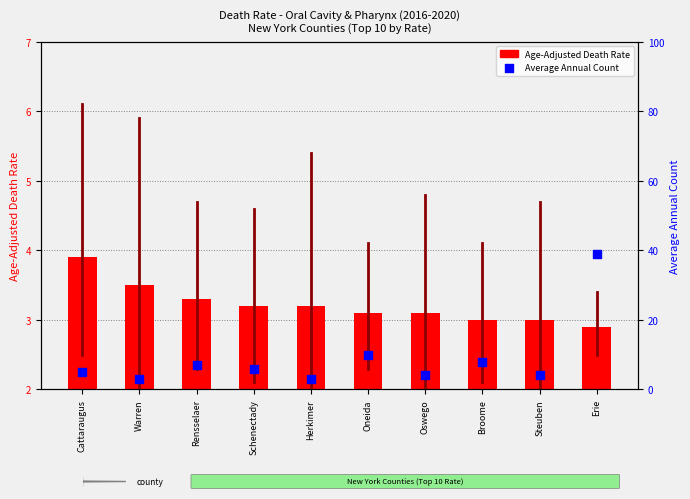

Which series has the widest spread of Y values?

Average Annual Count